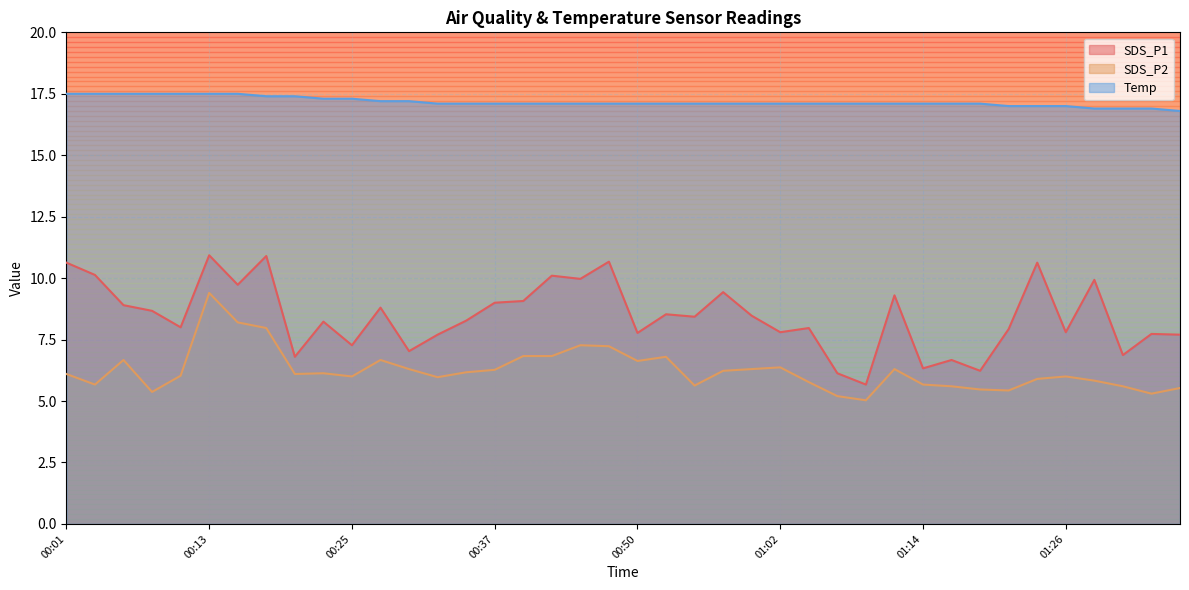

At which label does Temp first exceed 17?

00:01